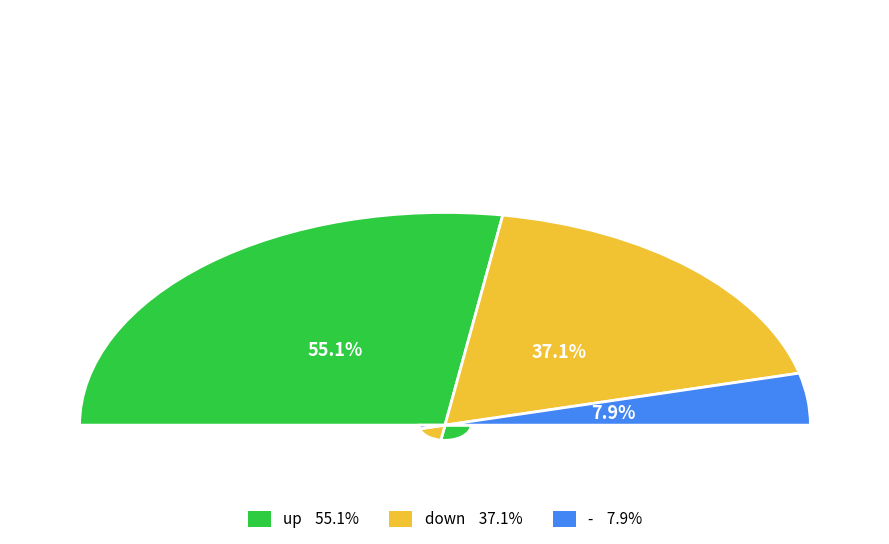

What is the smallest slice in the pie chart?

-